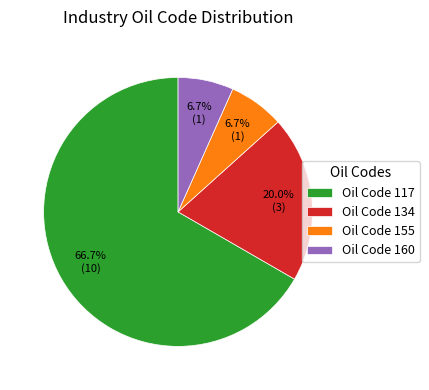

Which category accounts for the majority?

Oil Code 117